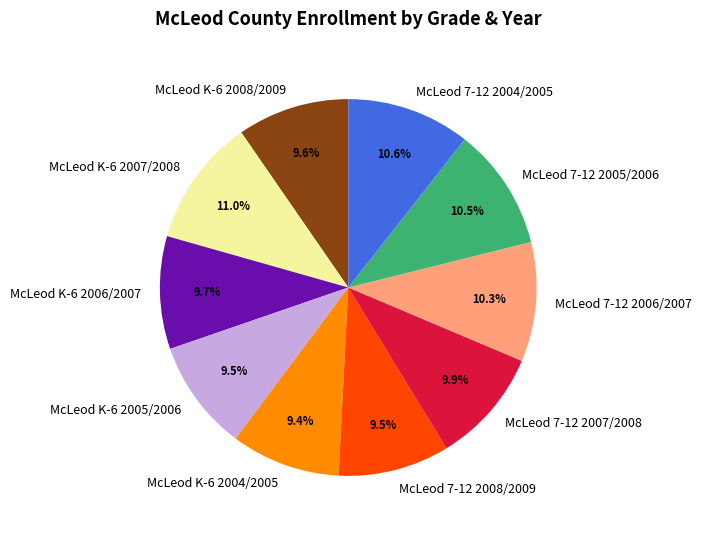

True or false: McLeod K-6 2006/2007 accounts for 3% of the total.

False